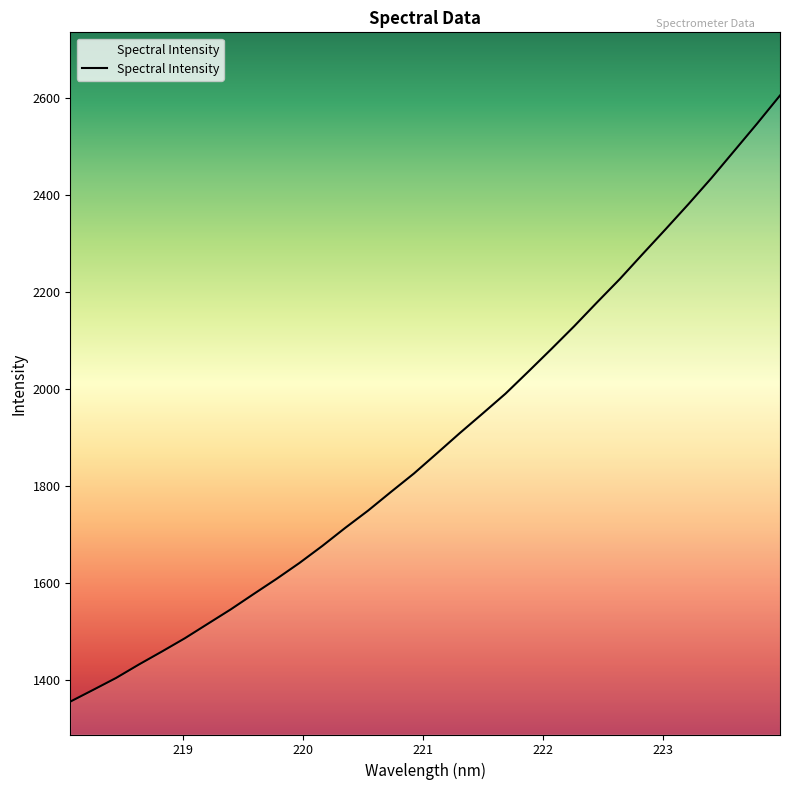

What is the smallest value displayed?

1355.6